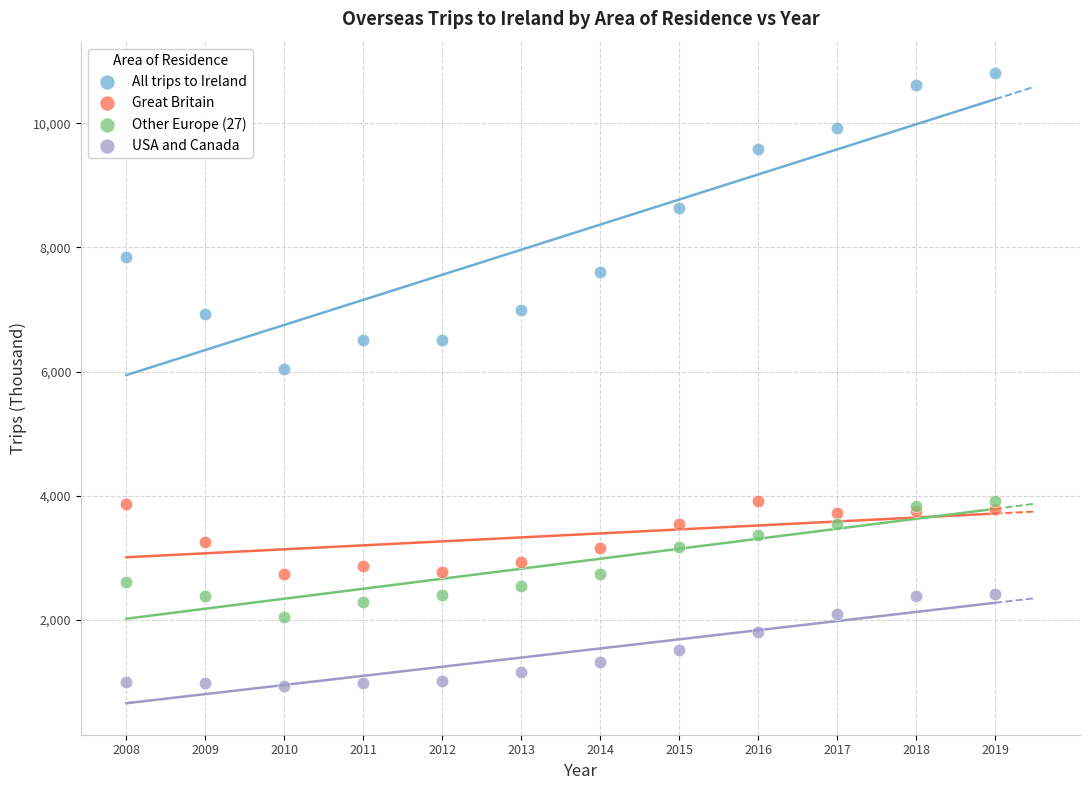

Across all series, what Y value is closest to 5871?

6037.1